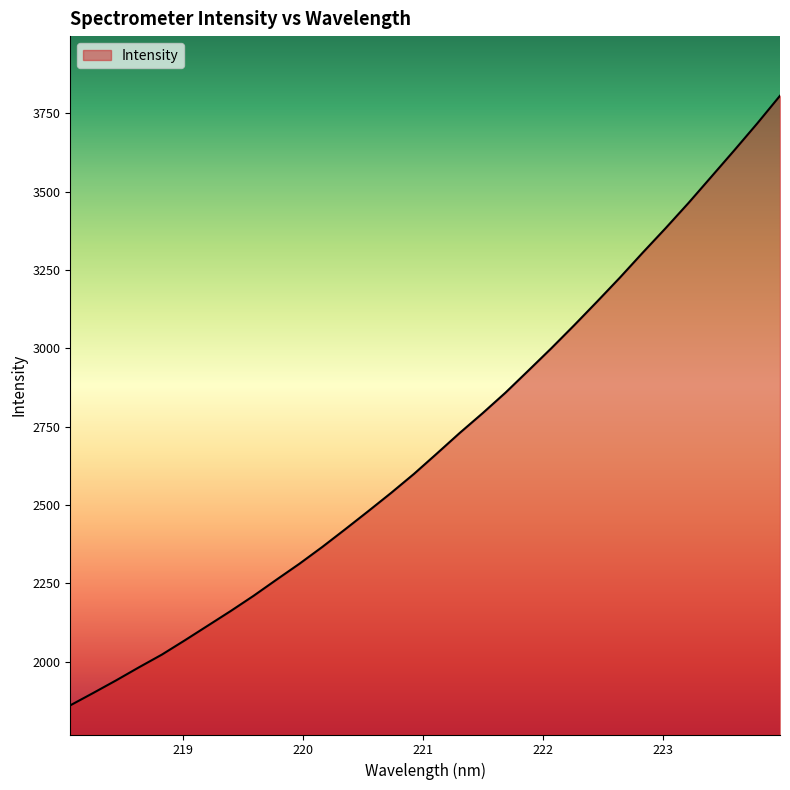

What is the difference between the maximum and minimum values?

1945.1